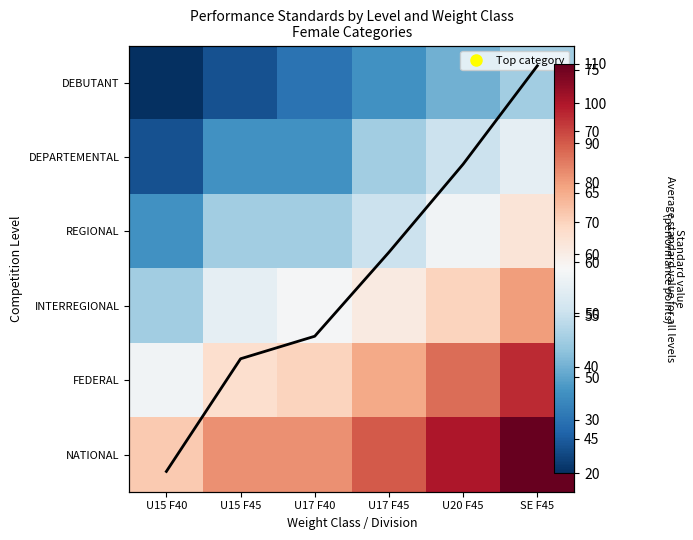

The value of DEPARTEMENTAL at U20 F45 is 50.0. True or false?

True